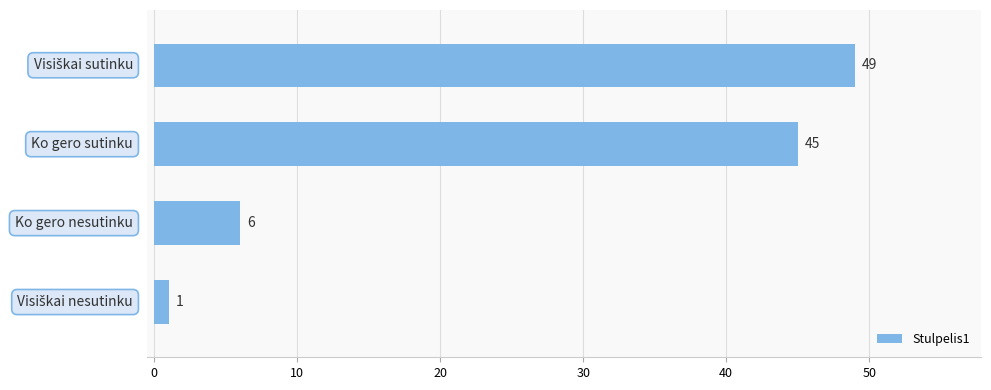

Reading bottom to top, list all the values displayed in this chart.

1	6	45	49